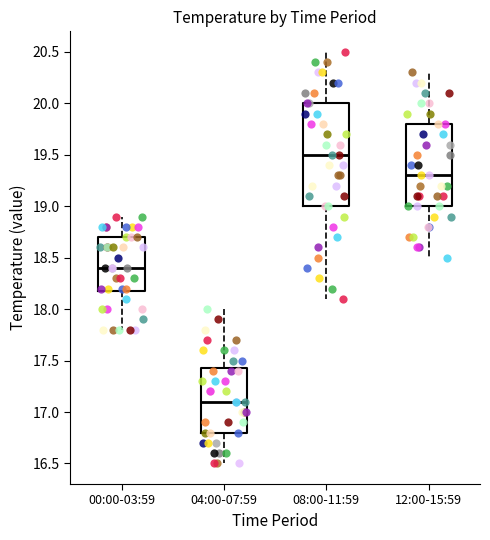

Which box is the tallest, from its lower edge to its upper edge?

08:00-11:59